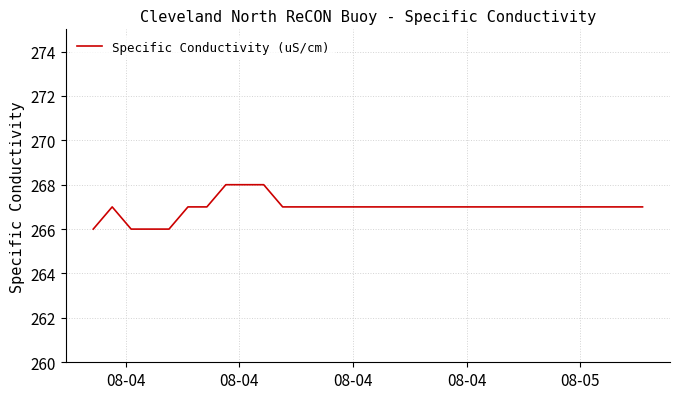

What is the greatest value displayed?

268